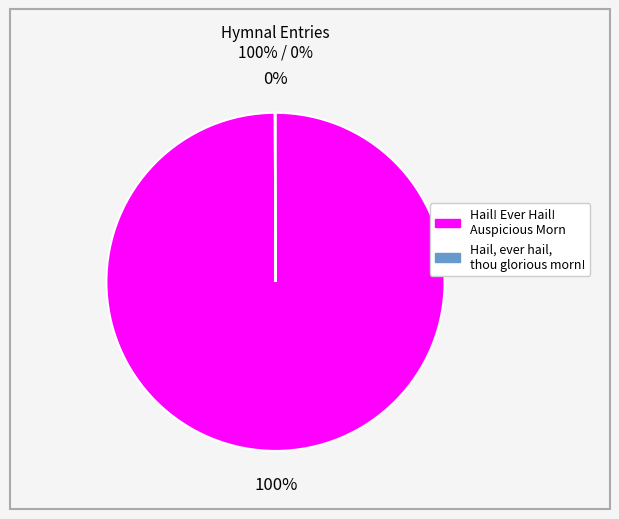

Which category has the biggest portion of the pie?

Hail! Ever Hail! Auspicious Morn